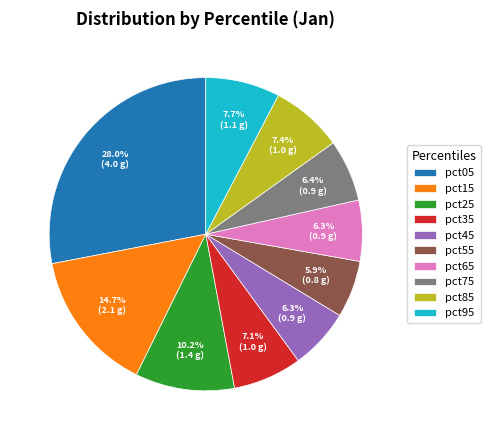

Count the number of slices in the pie.

10